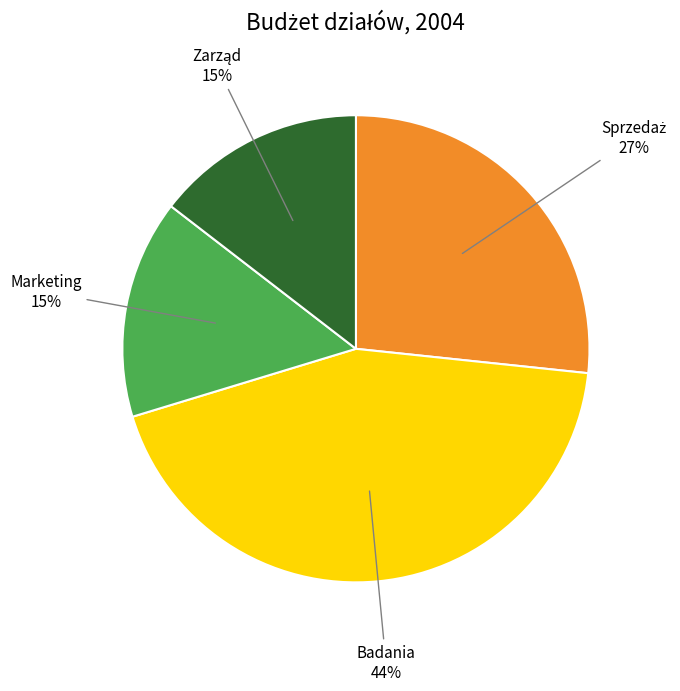

To the nearest percent, what is the average slice percentage?

25%